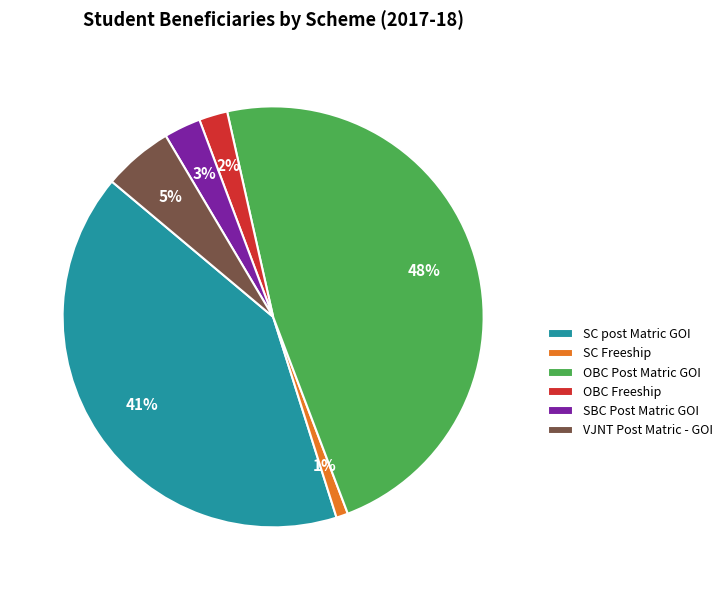

How many slices are in this pie chart?

6